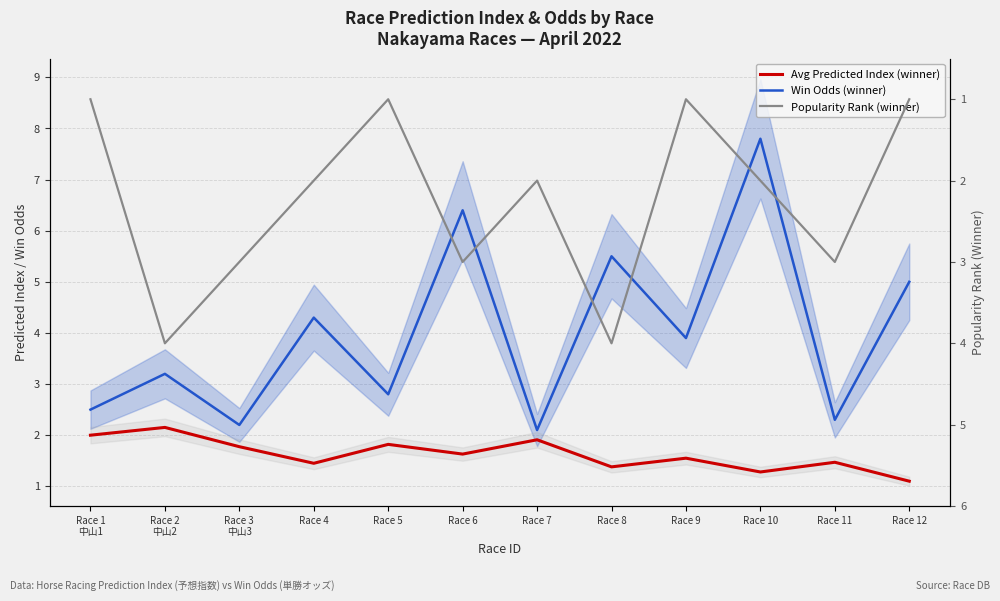

At which label does Popularity Rank (winner) first exceed 2?

Race 2
中山2